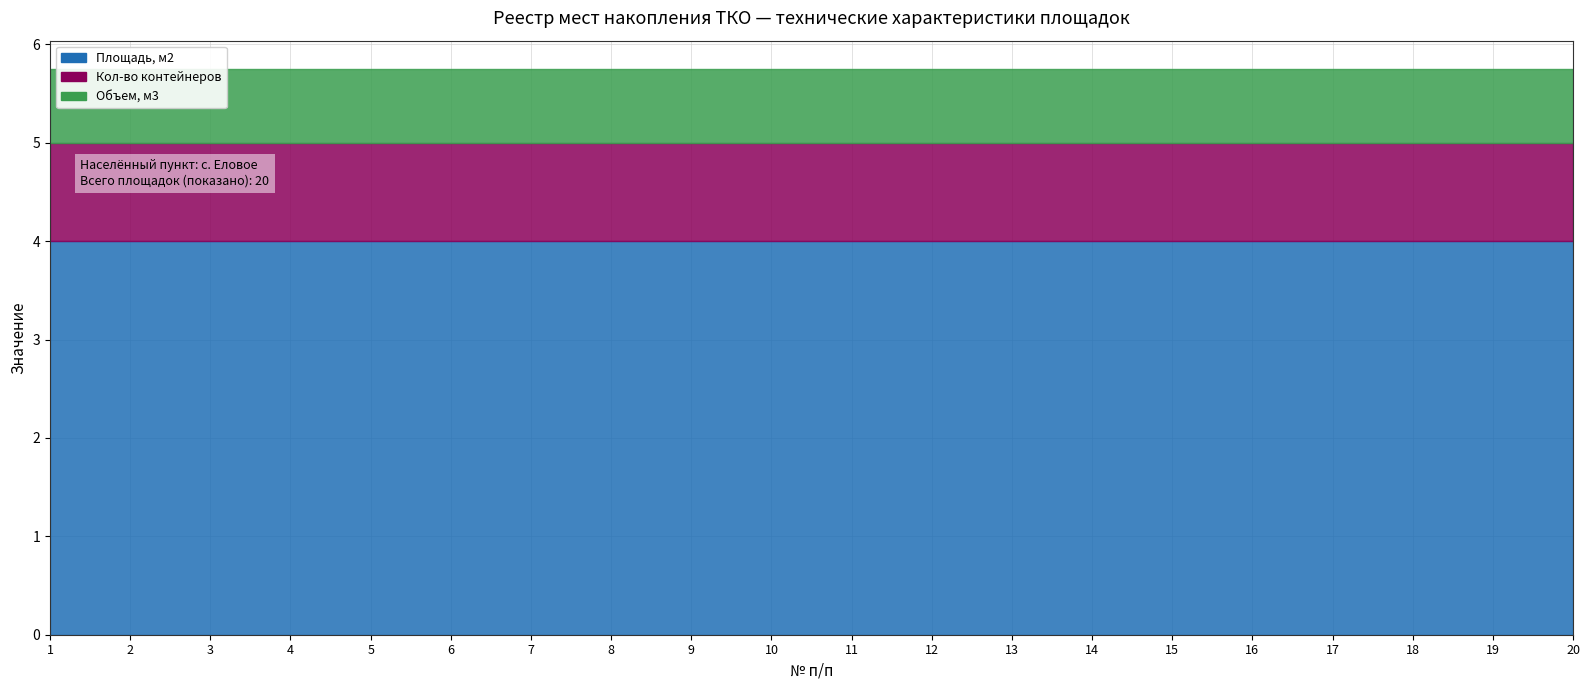

The Кол-во контейнеров series shows 1.3 at 5. True or false?

False